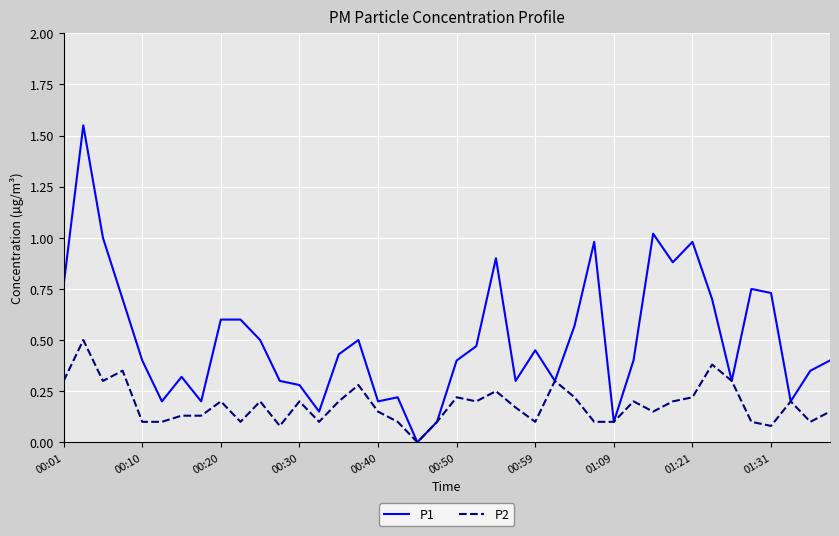

Which series has the largest total across all categories?

P1